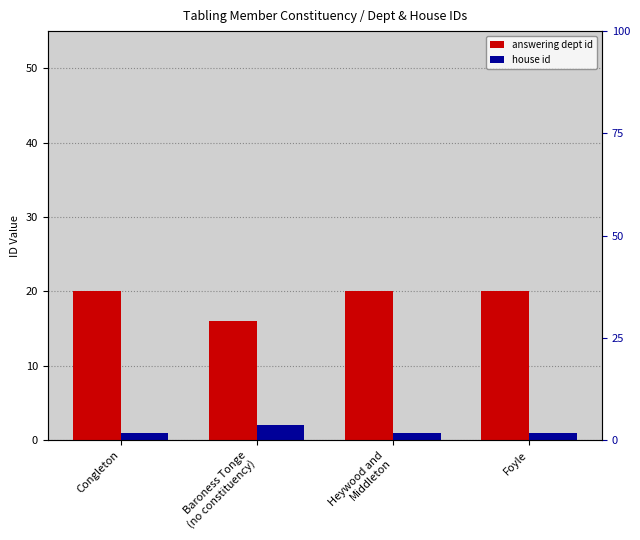

What is the highest value of the answering dept id series?

20